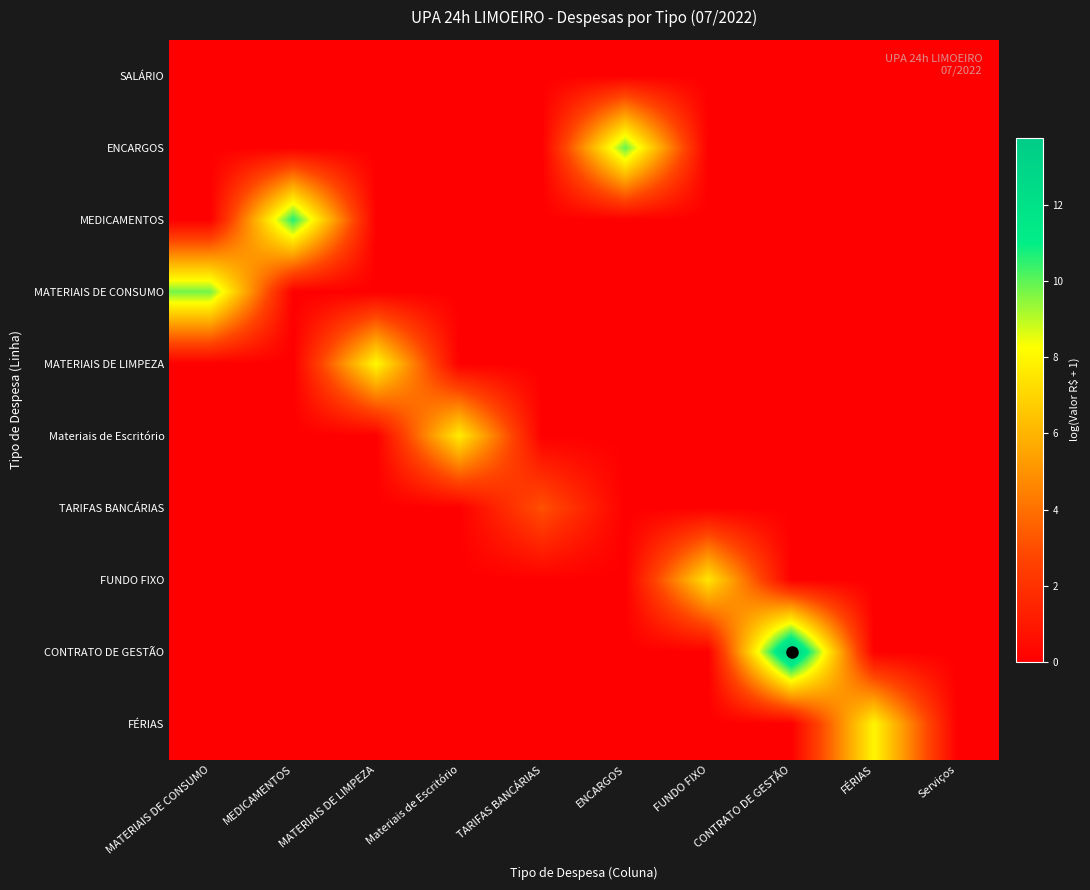

Reading left to right, list all the values displayed in this chart.

SALÁRIO: MATERIAIS DE CONSUMO=0.0	MEDICAMENTOS=0.0	MATERIAIS DE LIMPEZA=0.0	Materiais de Escritório=0.0	TARIFAS BANCÁRIAS=0.0	ENCARGOS=0.0	FUNDO FIXO=0.0	CONTRATO DE GESTÃO=0.0	FÉRIAS=0.0	Serviços=0.0
ENCARGOS: MATERIAIS DE CONSUMO=0.0	MEDICAMENTOS=0.0	MATERIAIS DE LIMPEZA=0.0	Materiais de Escritório=0.0	TARIFAS BANCÁRIAS=0.0	ENCARGOS=9.9	FUNDO FIXO=0.0	CONTRATO DE GESTÃO=0.0	FÉRIAS=0.0	Serviços=0.0
MEDICAMENTOS: MATERIAIS DE CONSUMO=0.0	MEDICAMENTOS=10.7	MATERIAIS DE LIMPEZA=0.0	Materiais de Escritório=0.0	TARIFAS BANCÁRIAS=0.0	ENCARGOS=0.0	FUNDO FIXO=0.0	CONTRATO DE GESTÃO=0.0	FÉRIAS=0.0	Serviços=0.0
MATERIAIS DE CONSUMO: MATERIAIS DE CONSUMO=9.8	MEDICAMENTOS=0.0	MATERIAIS DE LIMPEZA=0.0	Materiais de Escritório=0.0	TARIFAS BANCÁRIAS=0.0	ENCARGOS=0.0	FUNDO FIXO=0.0	CONTRATO DE GESTÃO=0.0	FÉRIAS=0.0	Serviços=0.0
MATERIAIS DE LIMPEZA: MATERIAIS DE CONSUMO=0.0	MEDICAMENTOS=0.0	MATERIAIS DE LIMPEZA=8.1	Materiais de Escritório=0.0	TARIFAS BANCÁRIAS=0.0	ENCARGOS=0.0	FUNDO FIXO=0.0	CONTRATO DE GESTÃO=0.0	FÉRIAS=0.0	Serviços=0.0
Materiais de Escritório: MATERIAIS DE CONSUMO=0.0	MEDICAMENTOS=0.0	MATERIAIS DE LIMPEZA=0.0	Materiais de Escritório=7.7	TARIFAS BANCÁRIAS=0.0	ENCARGOS=0.0	FUNDO FIXO=0.0	CONTRATO DE GESTÃO=0.0	FÉRIAS=0.0	Serviços=0.0
TARIFAS BANCÁRIAS: MATERIAIS DE CONSUMO=0.0	MEDICAMENTOS=0.0	MATERIAIS DE LIMPEZA=0.0	Materiais de Escritório=0.0	TARIFAS BANCÁRIAS=3.1	ENCARGOS=0.0	FUNDO FIXO=0.0	CONTRATO DE GESTÃO=0.0	FÉRIAS=0.0	Serviços=0.0
FUNDO FIXO: MATERIAIS DE CONSUMO=0.0	MEDICAMENTOS=0.0	MATERIAIS DE LIMPEZA=0.0	Materiais de Escritório=0.0	TARIFAS BANCÁRIAS=0.0	ENCARGOS=0.0	FUNDO FIXO=7.5	CONTRATO DE GESTÃO=0.0	FÉRIAS=0.0	Serviços=0.0
CONTRATO DE GESTÃO: MATERIAIS DE CONSUMO=0.0	MEDICAMENTOS=0.0	MATERIAIS DE LIMPEZA=0.0	Materiais de Escritório=0.0	TARIFAS BANCÁRIAS=0.0	ENCARGOS=0.0	FUNDO FIXO=0.0	CONTRATO DE GESTÃO=13.8	FÉRIAS=0.0	Serviços=0.0
FÉRIAS: MATERIAIS DE CONSUMO=0.0	MEDICAMENTOS=0.0	MATERIAIS DE LIMPEZA=0.0	Materiais de Escritório=0.0	TARIFAS BANCÁRIAS=0.0	ENCARGOS=0.0	FUNDO FIXO=0.0	CONTRATO DE GESTÃO=0.0	FÉRIAS=8.0	Serviços=0.0